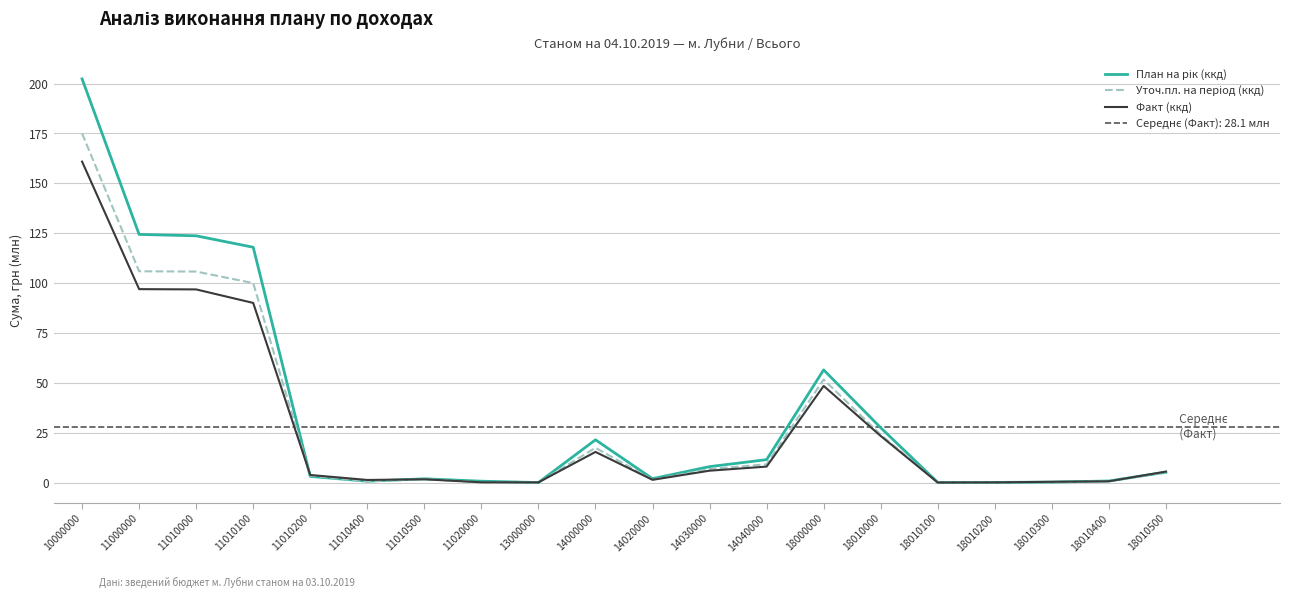

How many lines are shown in the chart?

3